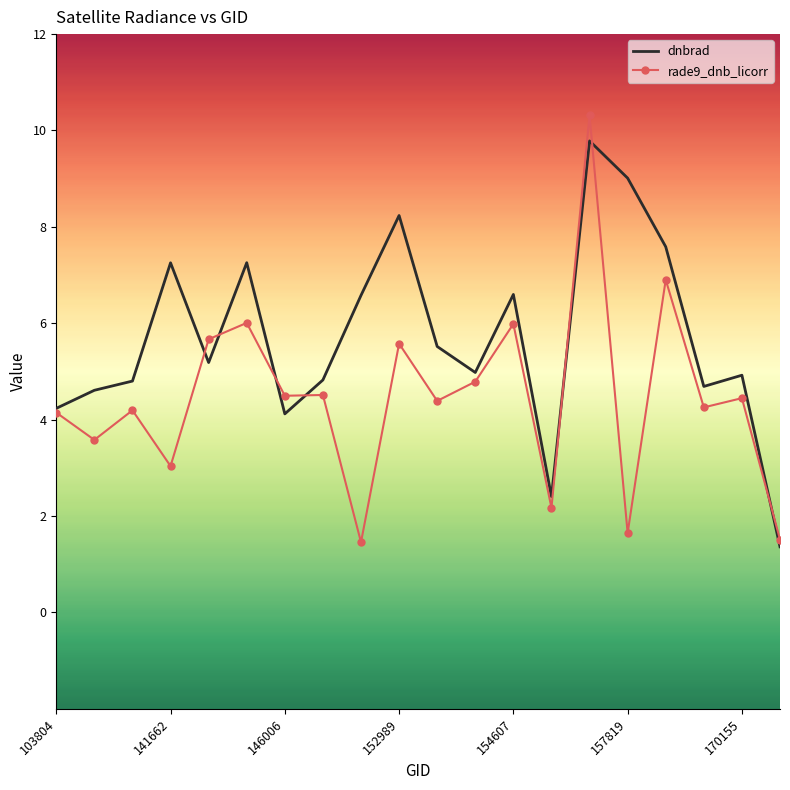

Rank the series by their maximum value, from highest to lowest.

rade9_dnb_licorr, dnbrad